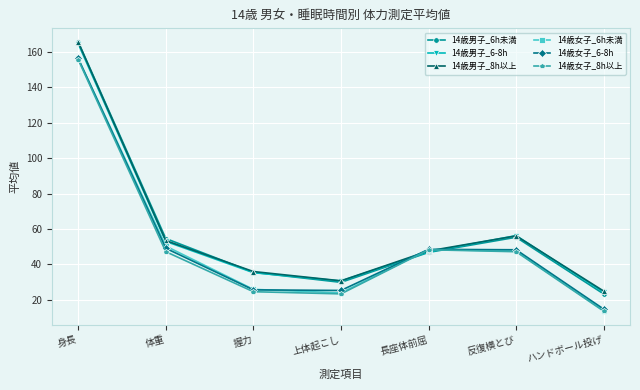

True or false: 14歳男子_6-8h has a value of 56.7 at 身長.

False